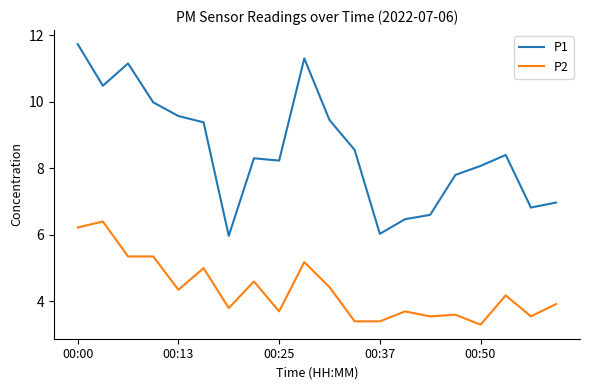

What is the difference between the maximum and minimum values in the P2 series?

3.1